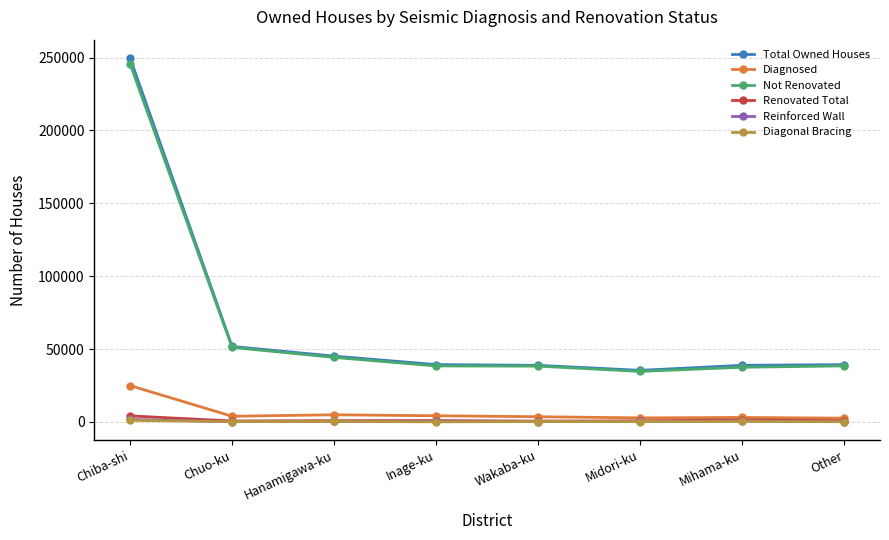

Is the value of Reinforced Wall at Chiba-shi greater than the value of Not Renovated at Hanamigawa-ku?

No